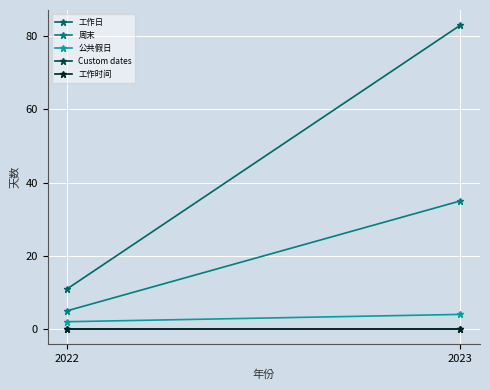

Which category has the highest value in the 工作时间 series?

2022